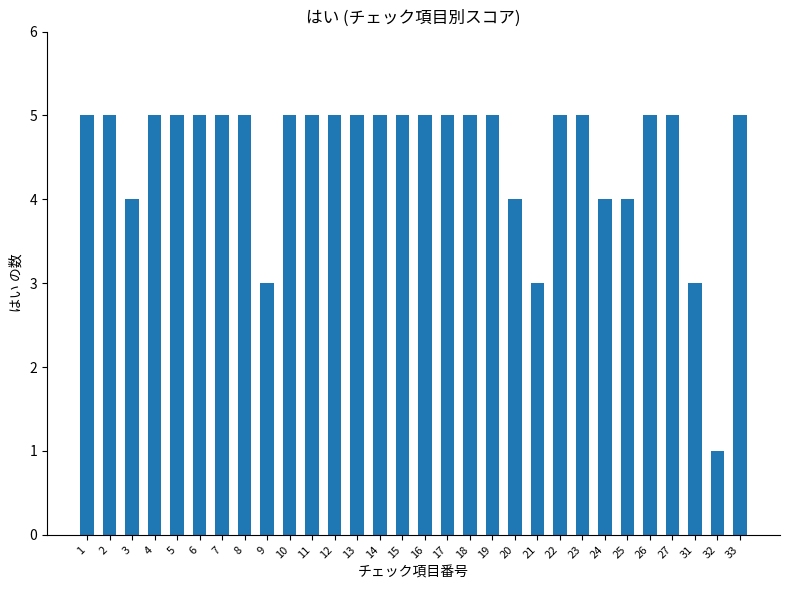

Read the value at 7.

5